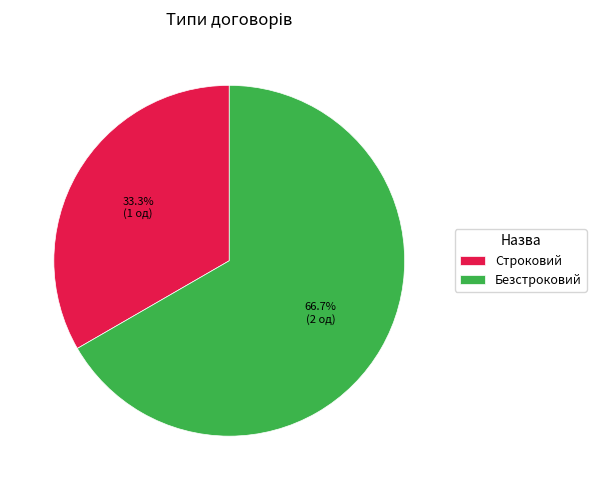

To the nearest percent, what is the combined percentage of Строковий and Безстроковий?

100%